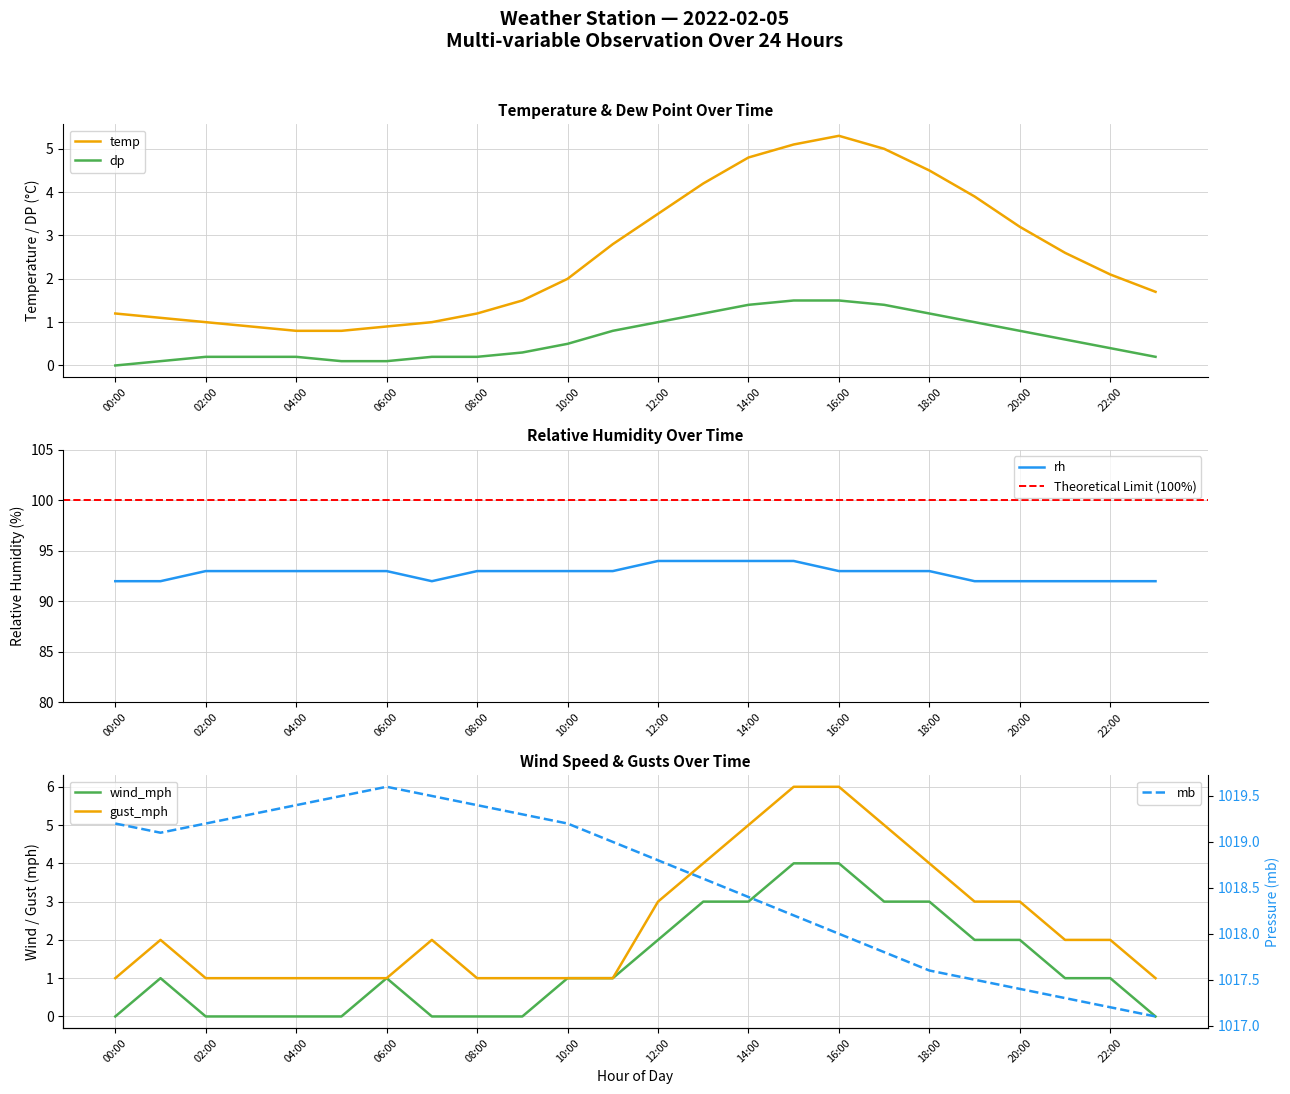

What is the value of the temp point at the 19th from the left?

4.5